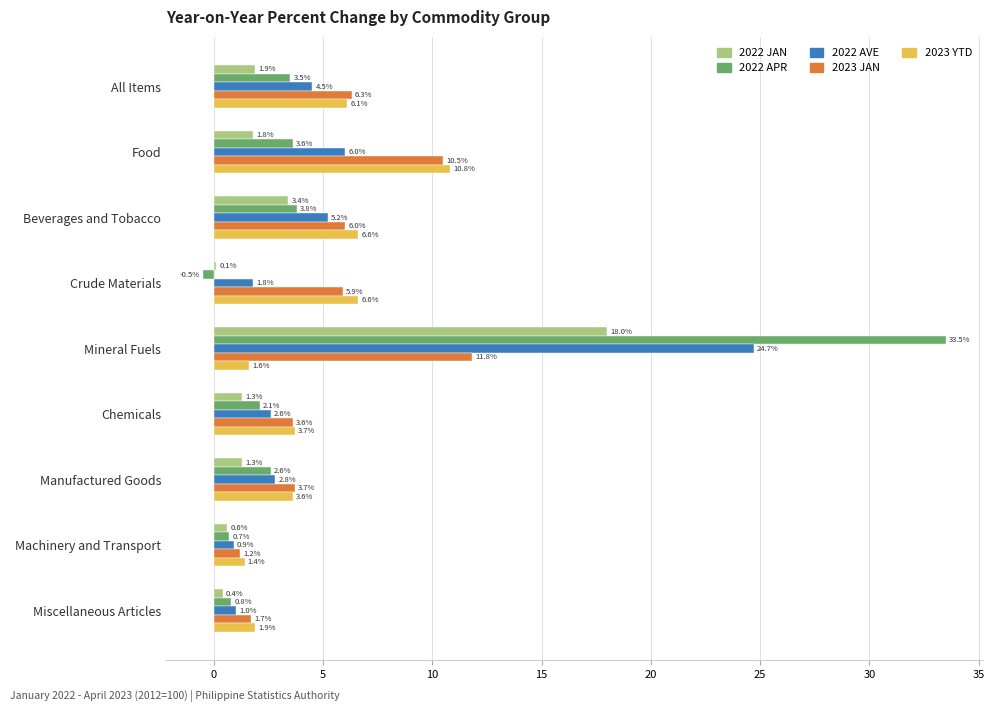

At which category is the sum across all series the highest?

Mineral Fuels